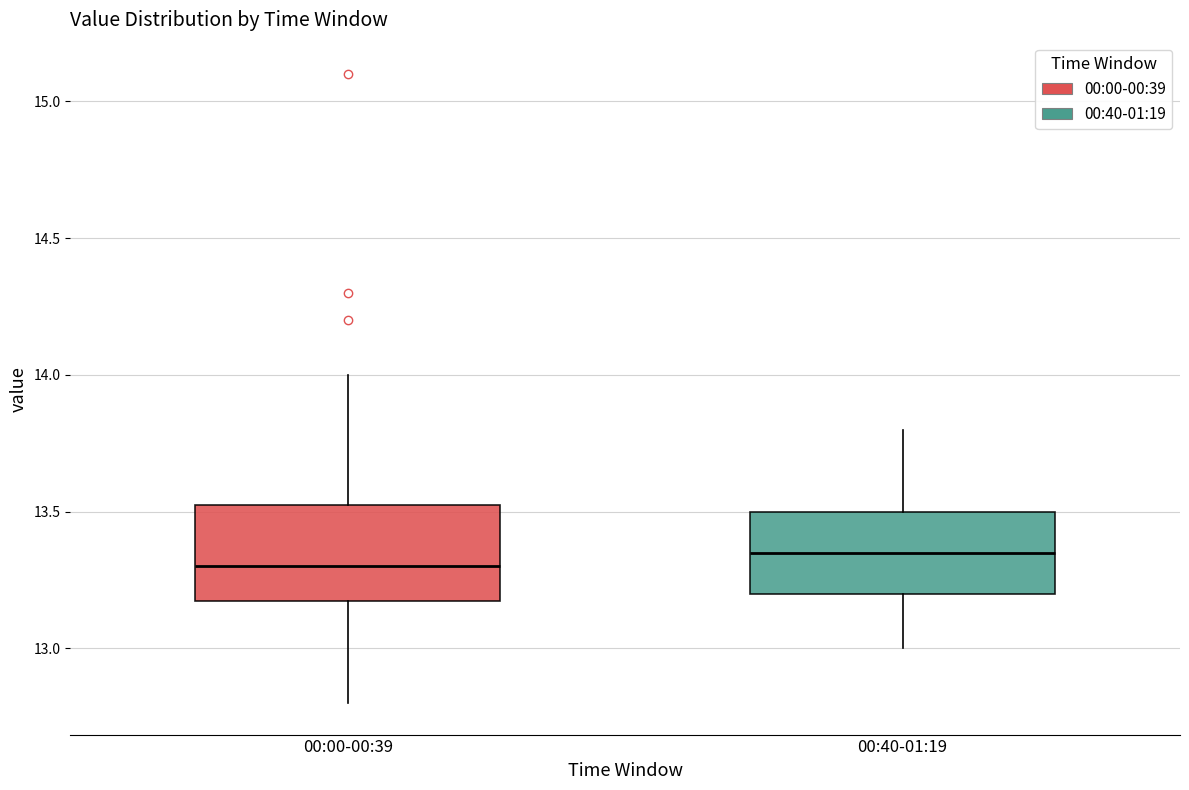

Where does the upper whisker of the box for 00:00-00:39 end on the y-axis? The values are not printed on the chart, so give them approximately, as read against the axis.

14.00